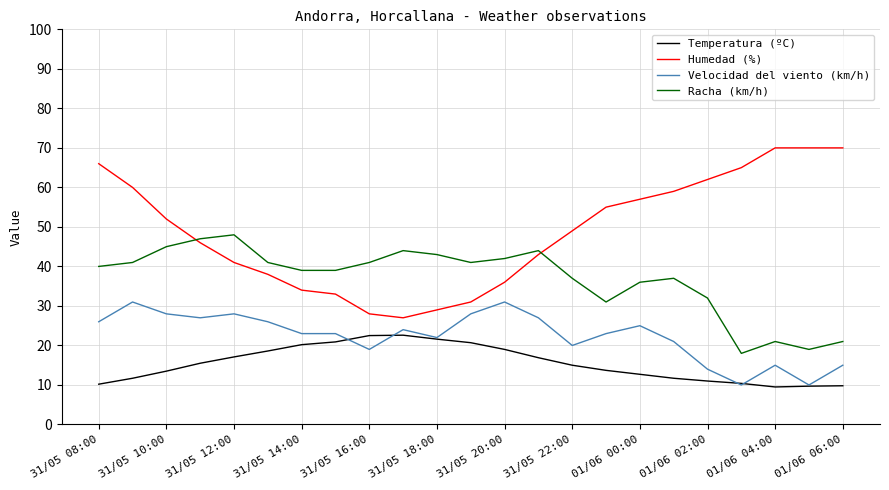

What is the lowest value of the Humedad (%) series?

27.0